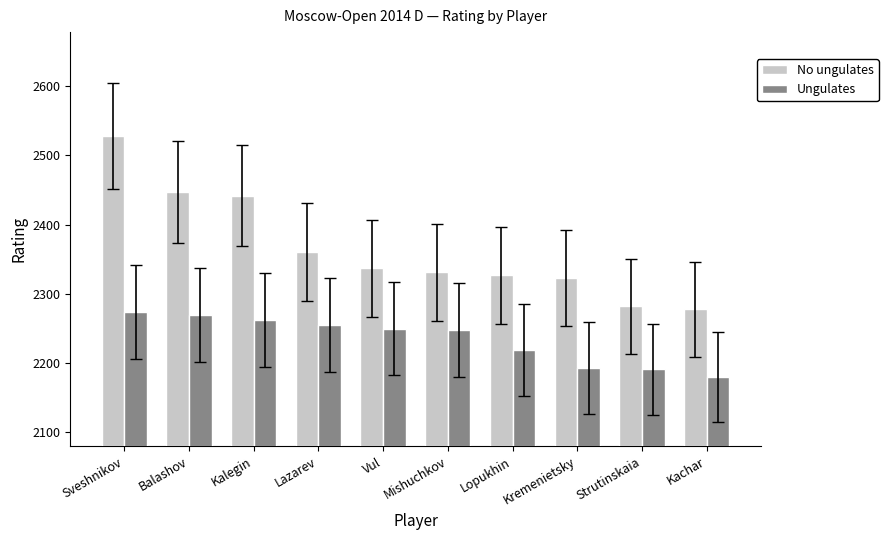

What value does the Ungulates series have at Kalegin, to the nearest 5?

2260